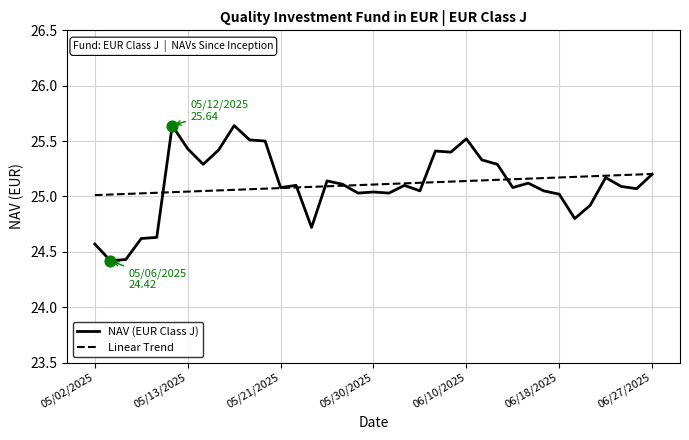

Which series has the widest spread of values?

NAV (EUR Class J)